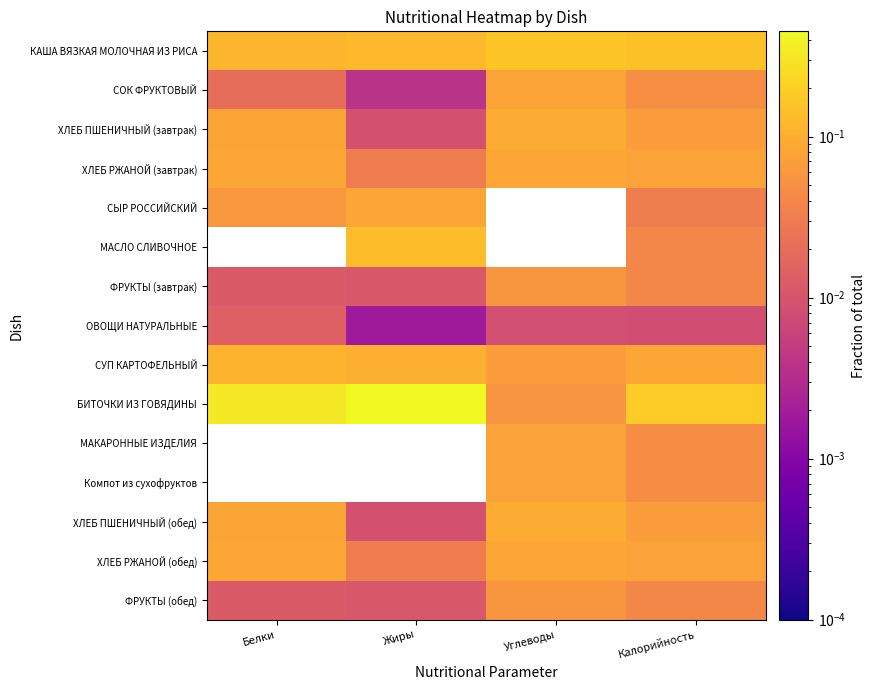

What is the total value across all series at Белки?

1.0